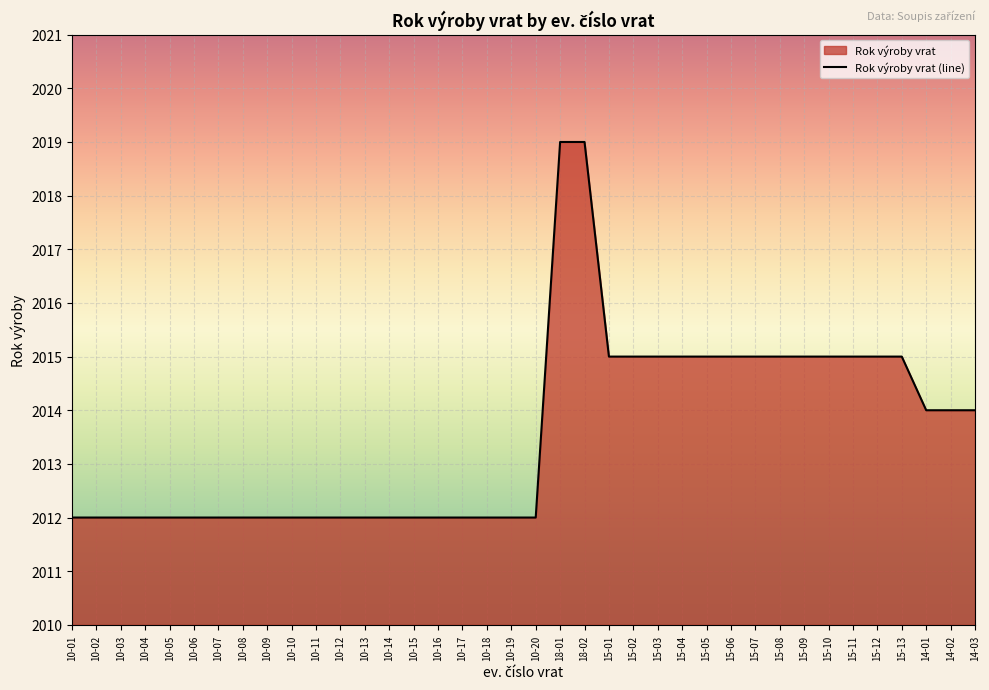

The value at 10-01 is 680. True or false?

False